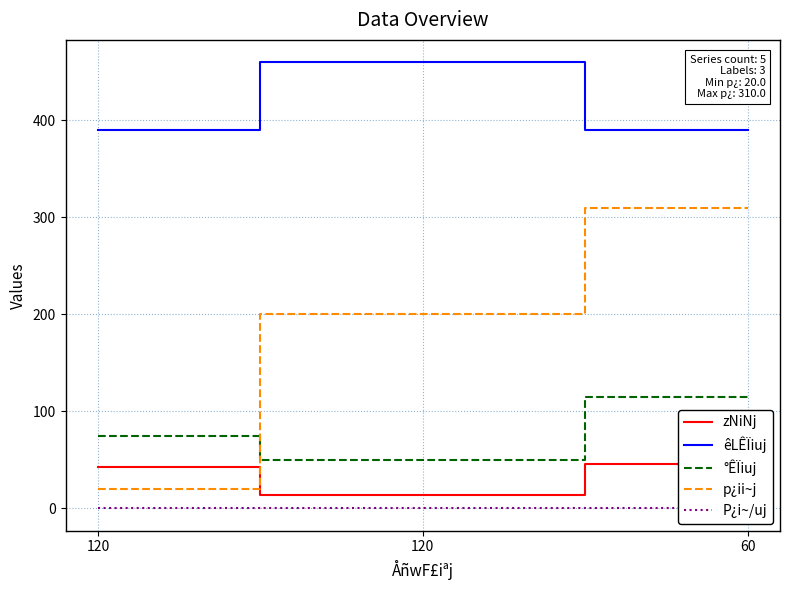

What is the difference between the maximum and minimum values in the °ÊÏiuj series?

65